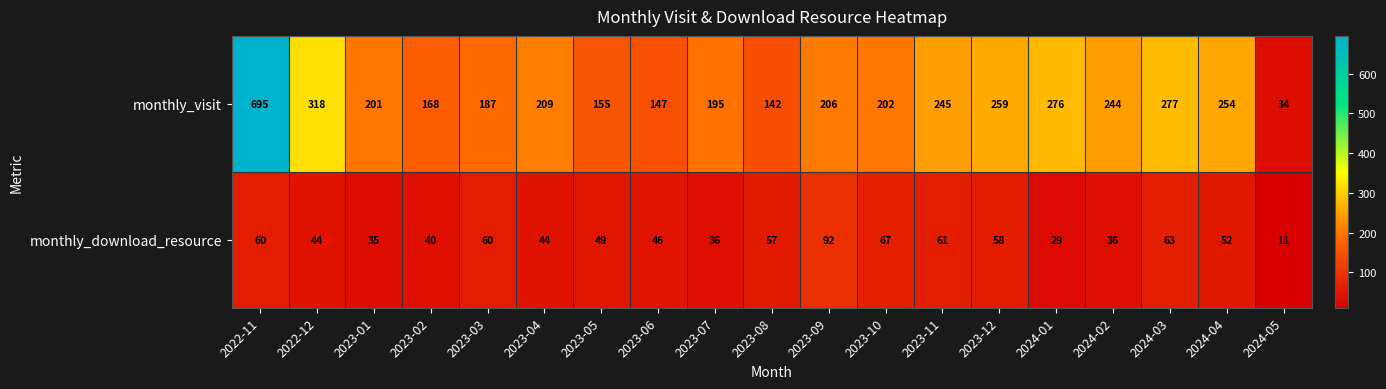

How many series are shown in this chart?

2